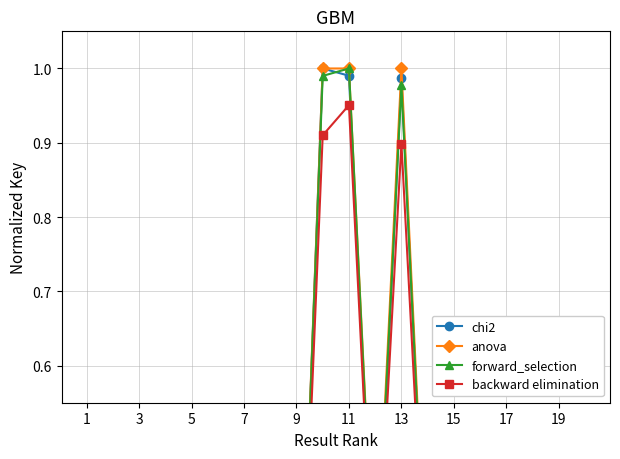

What is the difference between the backward elimination values at 17 and 10?

0.9